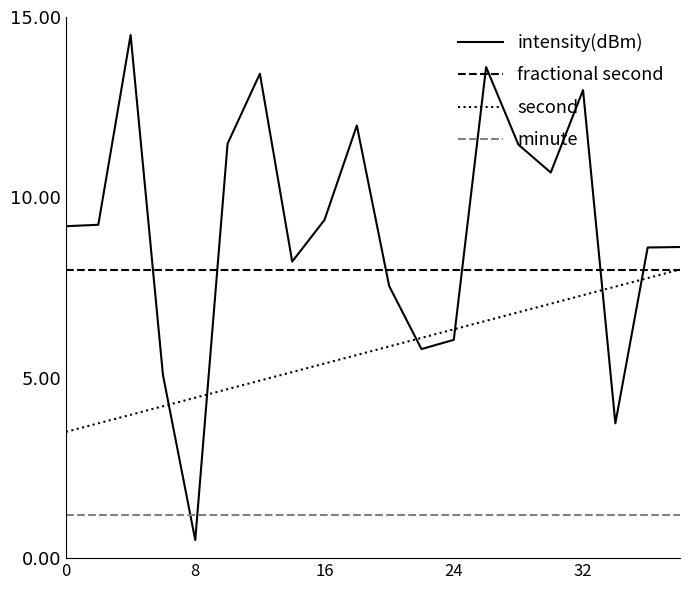

Which series has the largest total across all categories?

intensity(dBm)